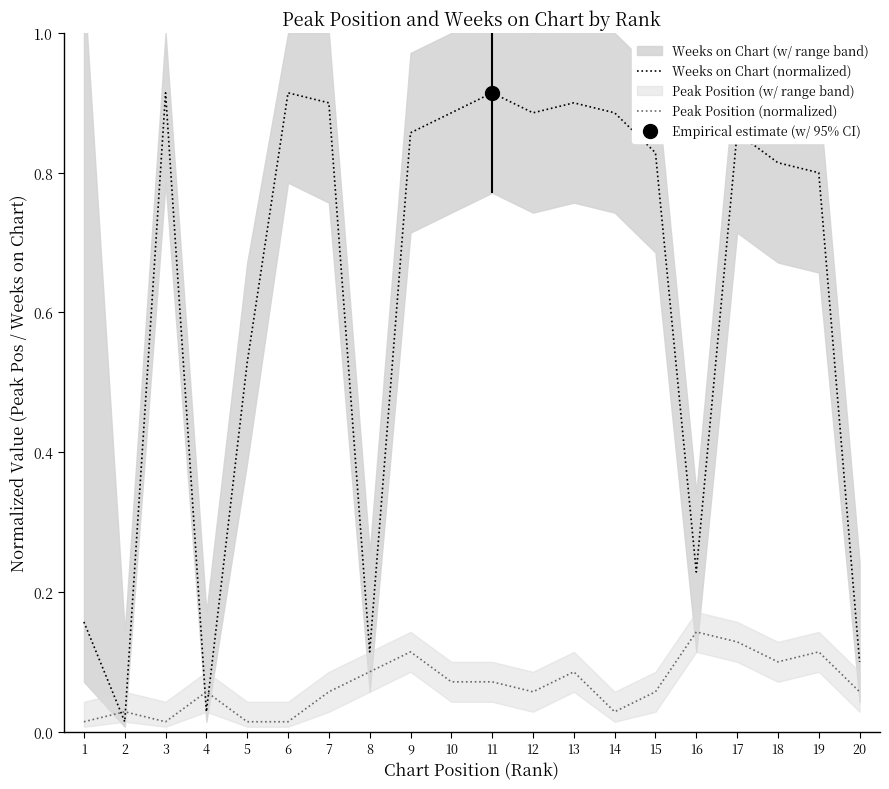

The Peak Position (normalized) series shows 0.0 at 5. True or false?

False